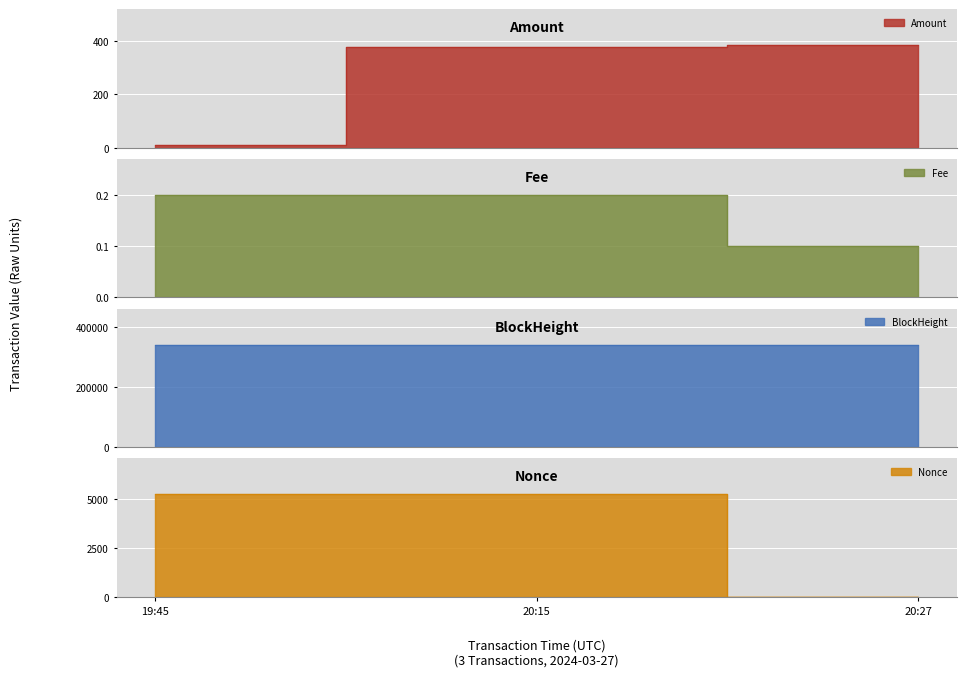

How many lines are shown in the chart?

4